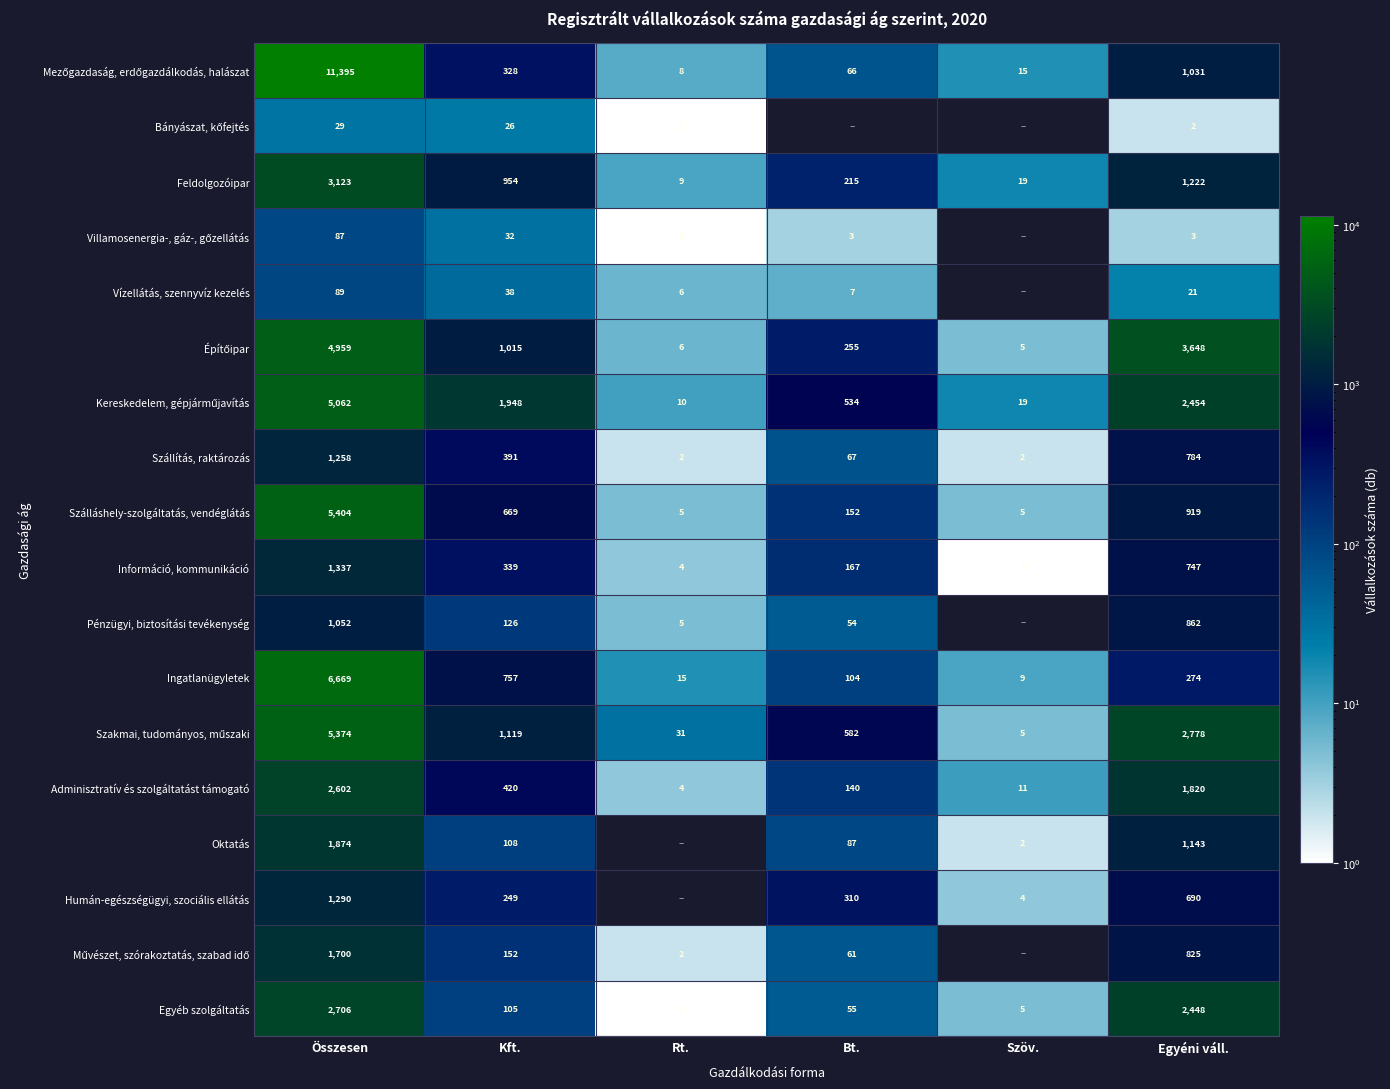

What is the total value across all series at Kft.?

8776